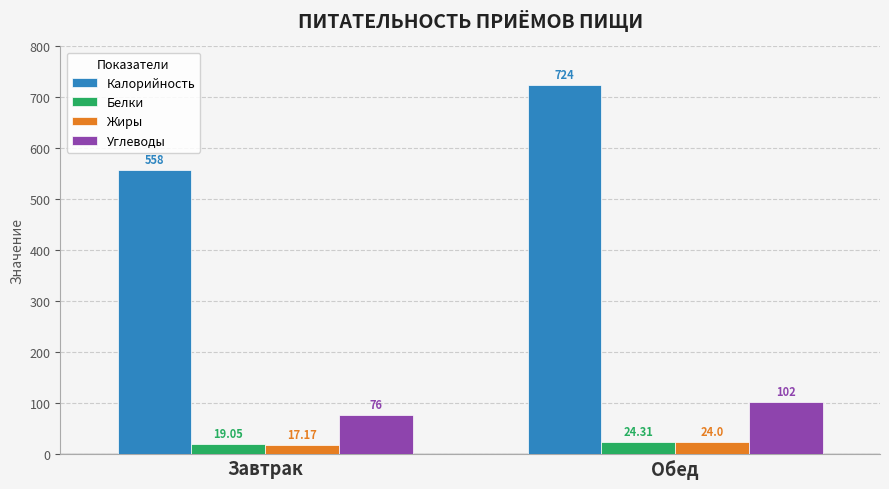

Reading left to right, extract all data points from this chart.

Калорийность: Завтрак=558.0	Обед=724.0
Белки: Завтрак=19.1	Обед=24.3
Жиры: Завтрак=17.2	Обед=24.0
Углеводы: Завтрак=76.0	Обед=102.0